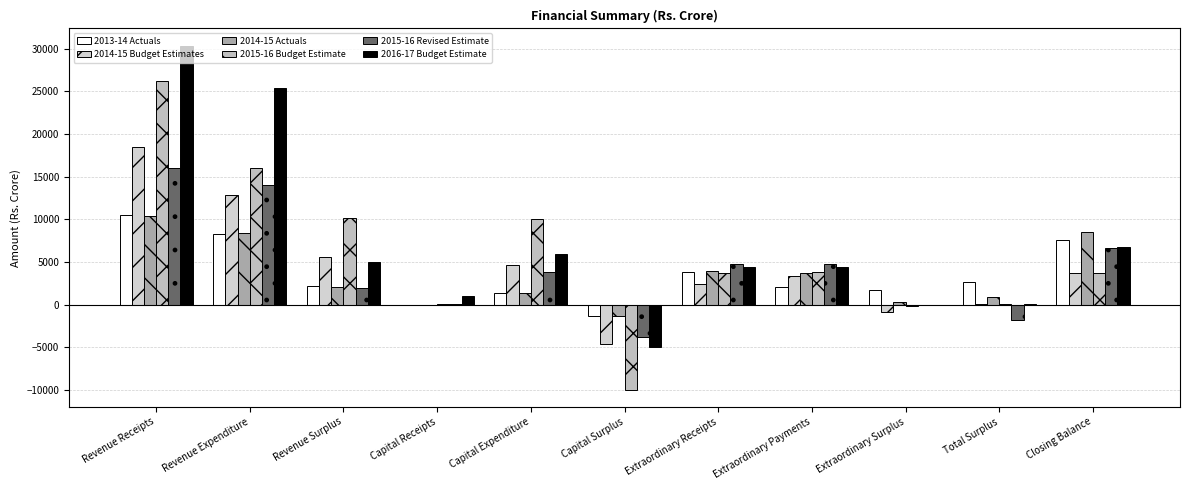

How many values in the 2014-15 Budget Estimates series exceed 3309?

6